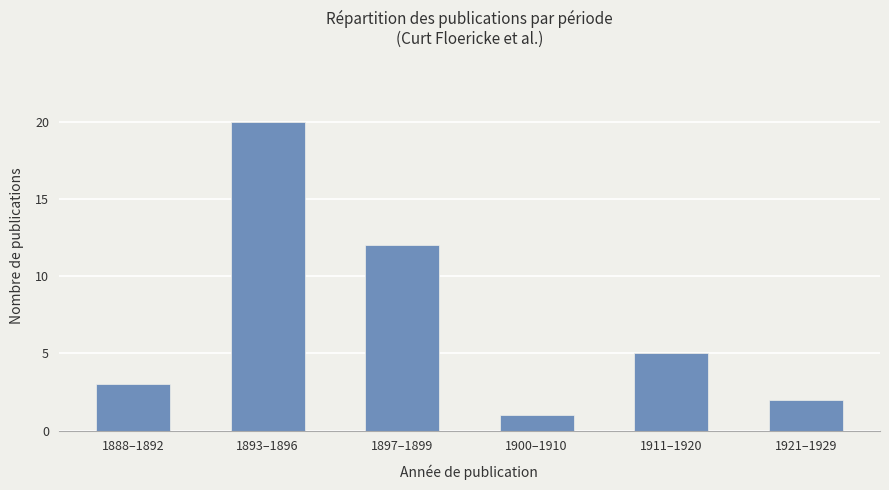

Which label corresponds to the smallest value in the chart?

1900–1910